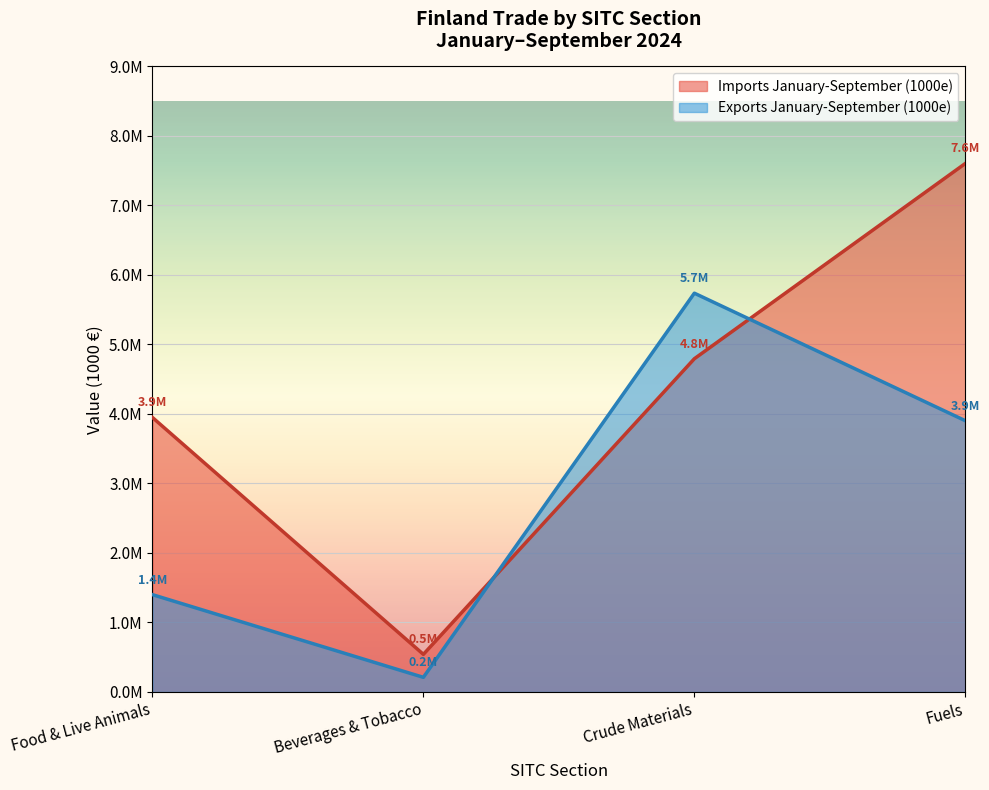

How many distinct data groups are displayed?

2